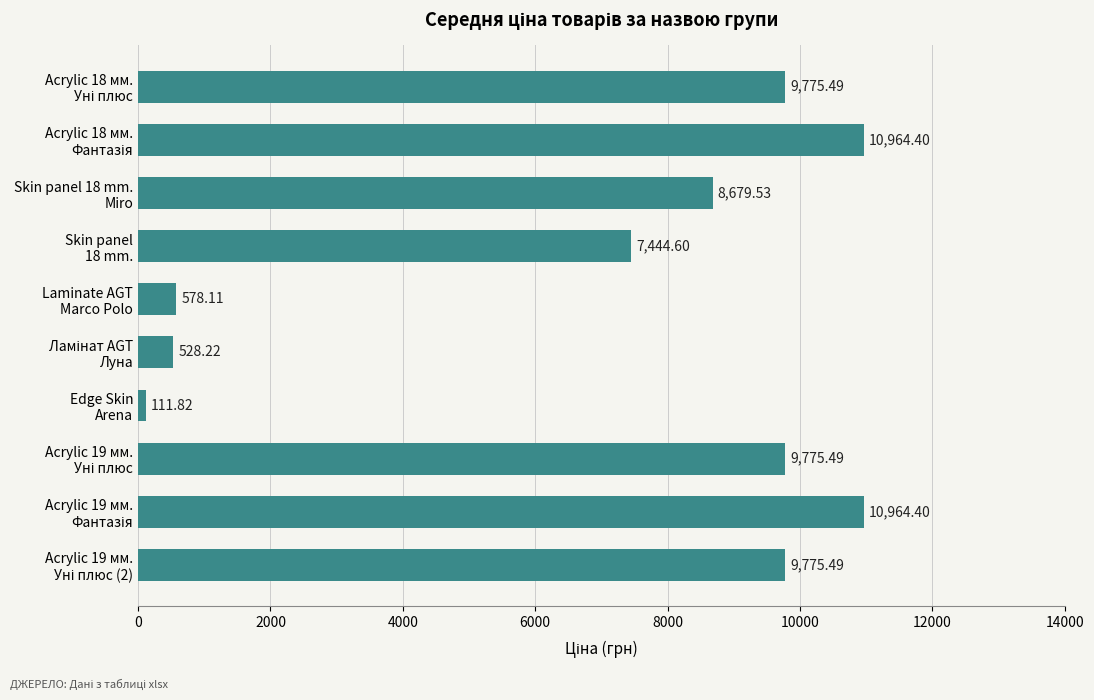

What is the sum of all values?

68597.6